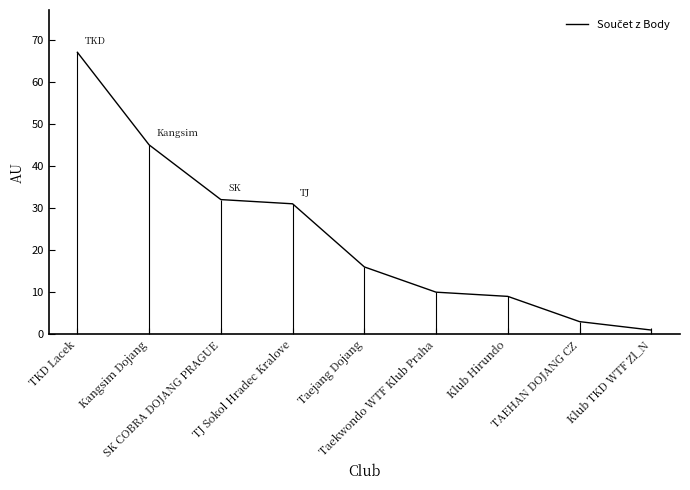

Does the chart display data point markers on the line(s)?

No